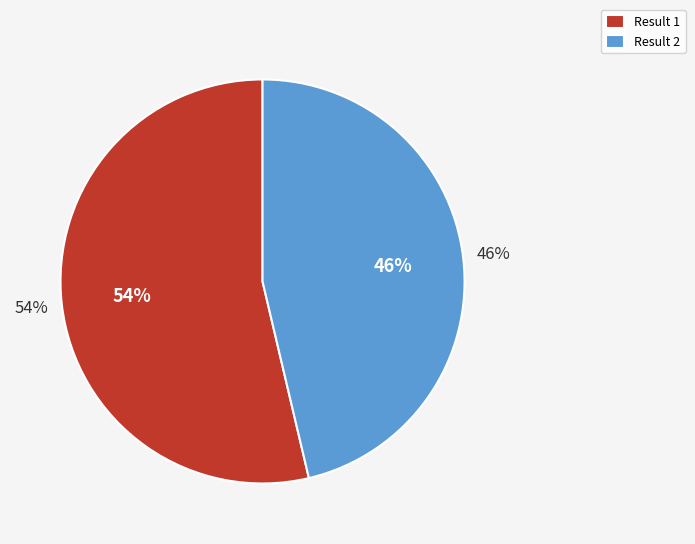

Count the number of slices in the pie.

2